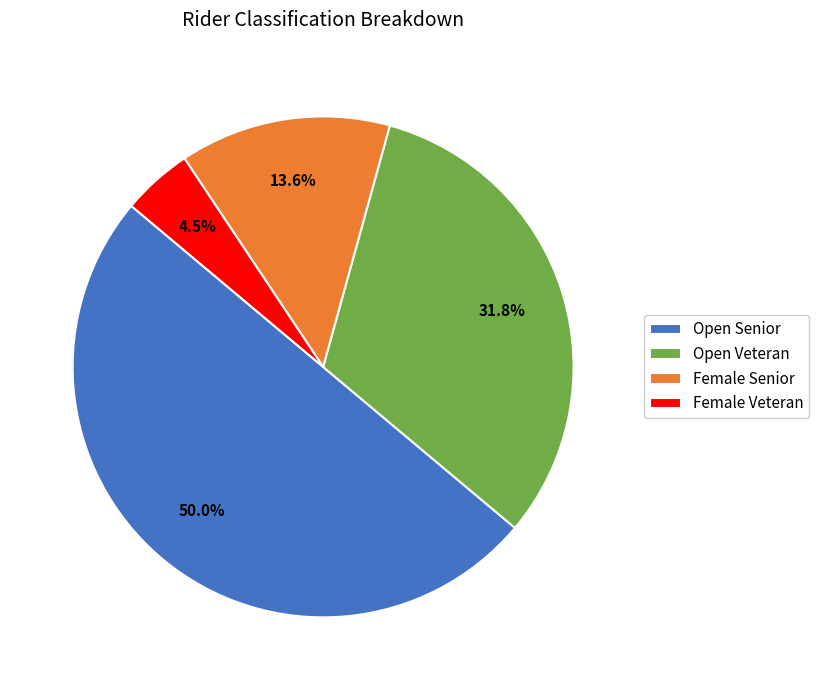

What is the smallest slice in the pie chart?

Female Veteran